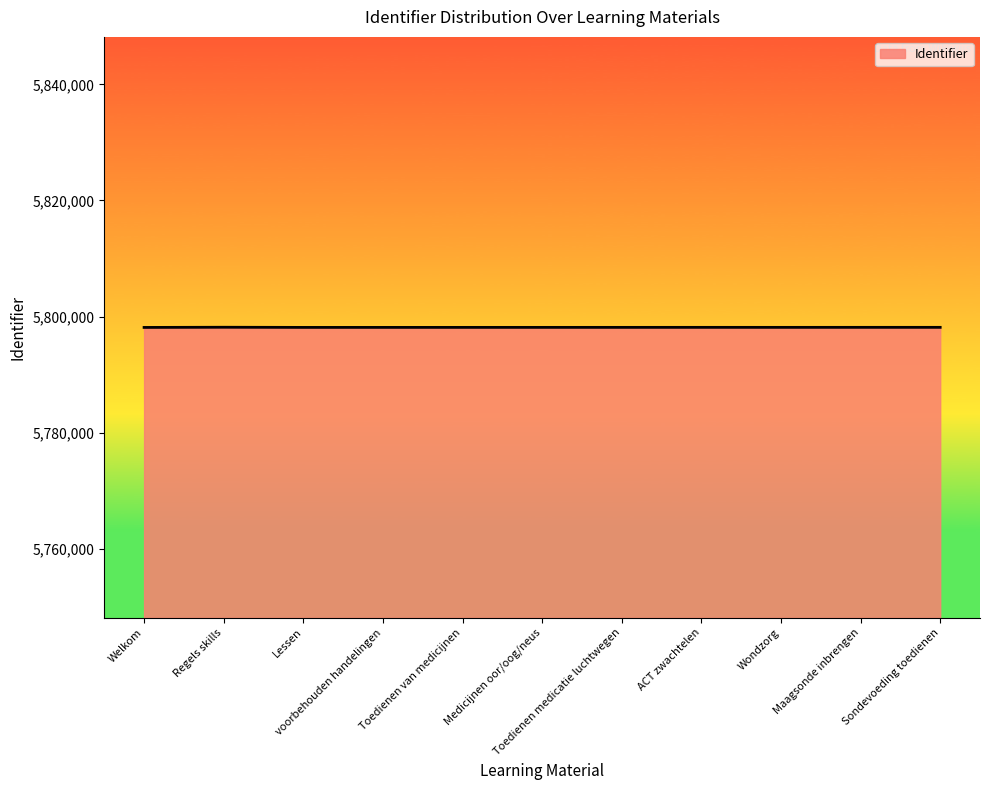

True or false: the data shows 5798164 at Regels skills.

True